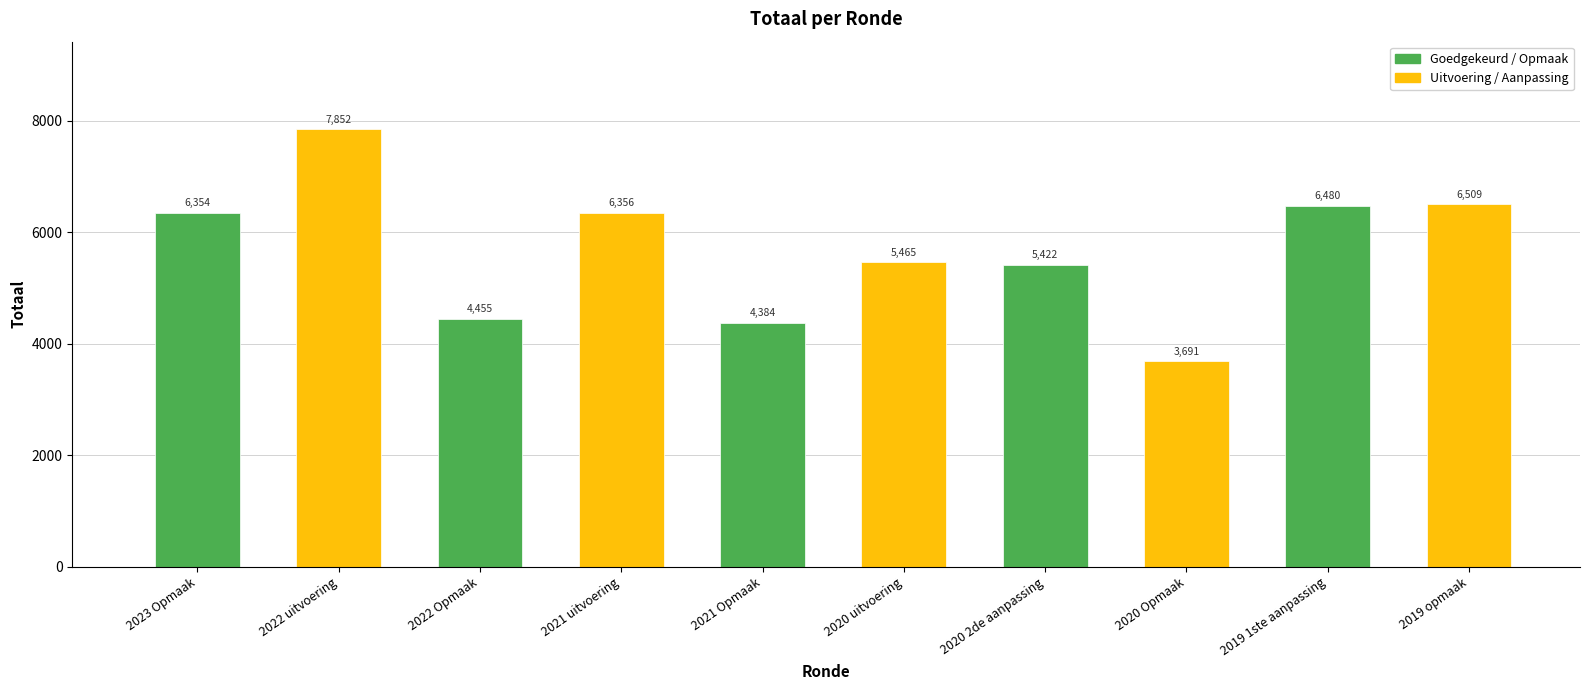

Is it true that the value at 2021 uitvoering is 9554?

False